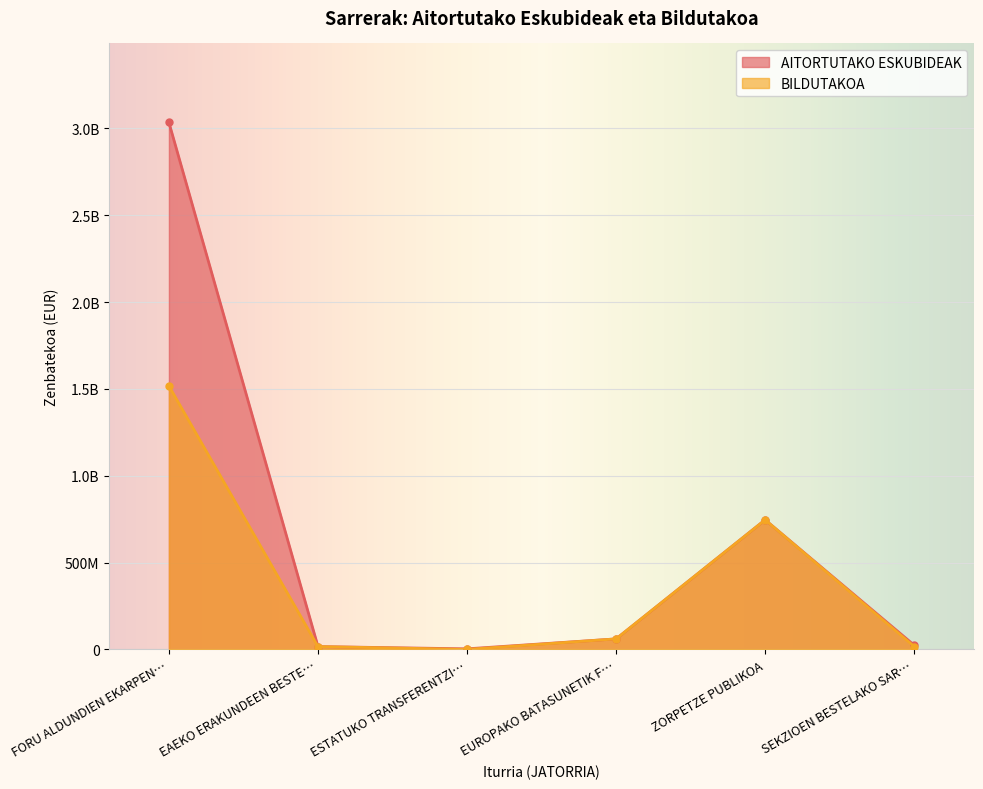

Which series has the widest spread of values?

AITORTUTAKO ESKUBIDEAK